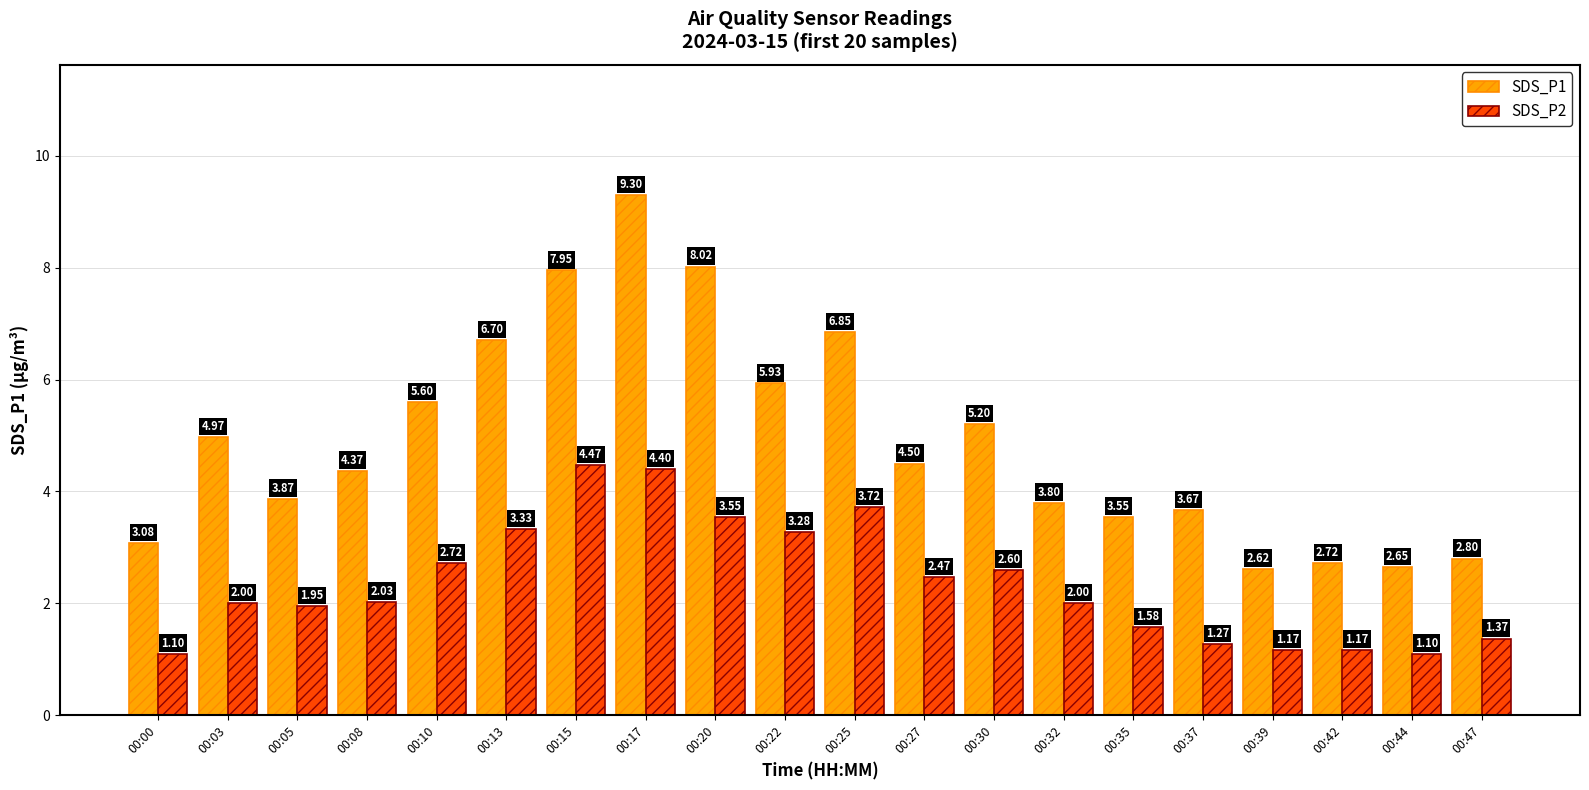

What is the difference between the highest and lowest values at 00:10?

2.9